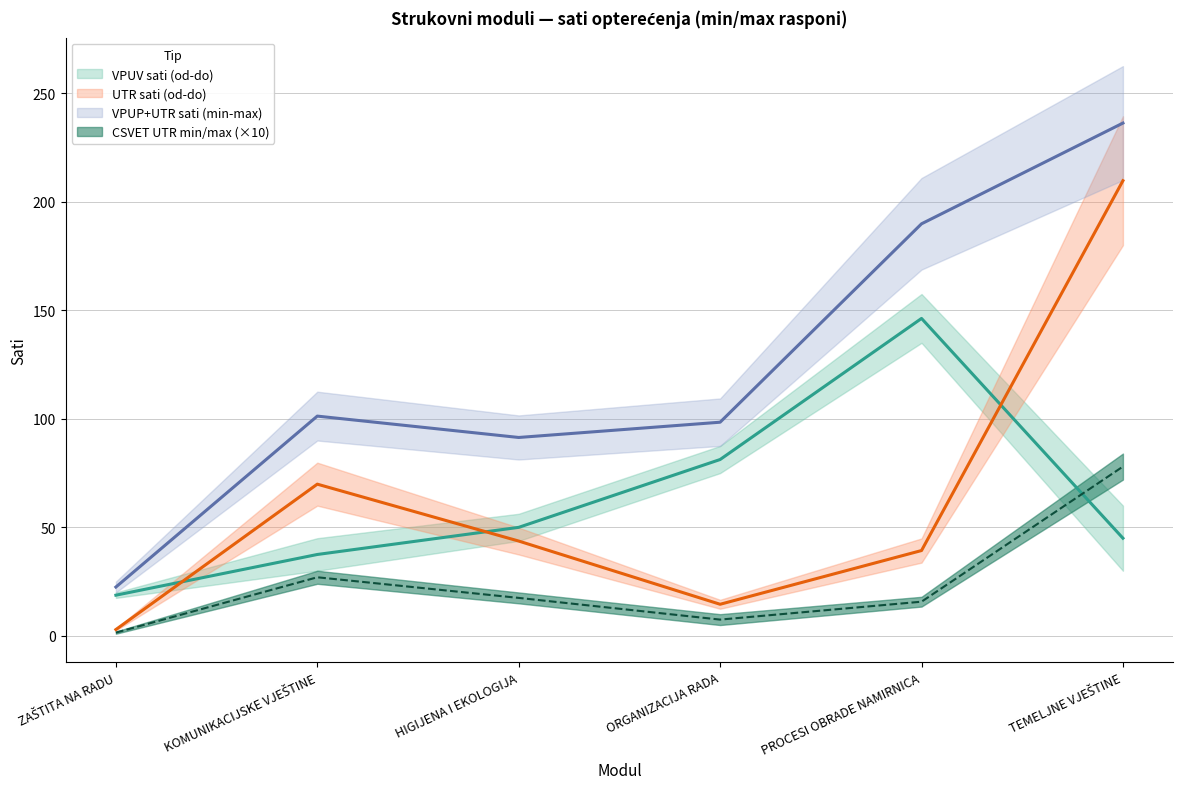

How many lines are shown in the chart?

4